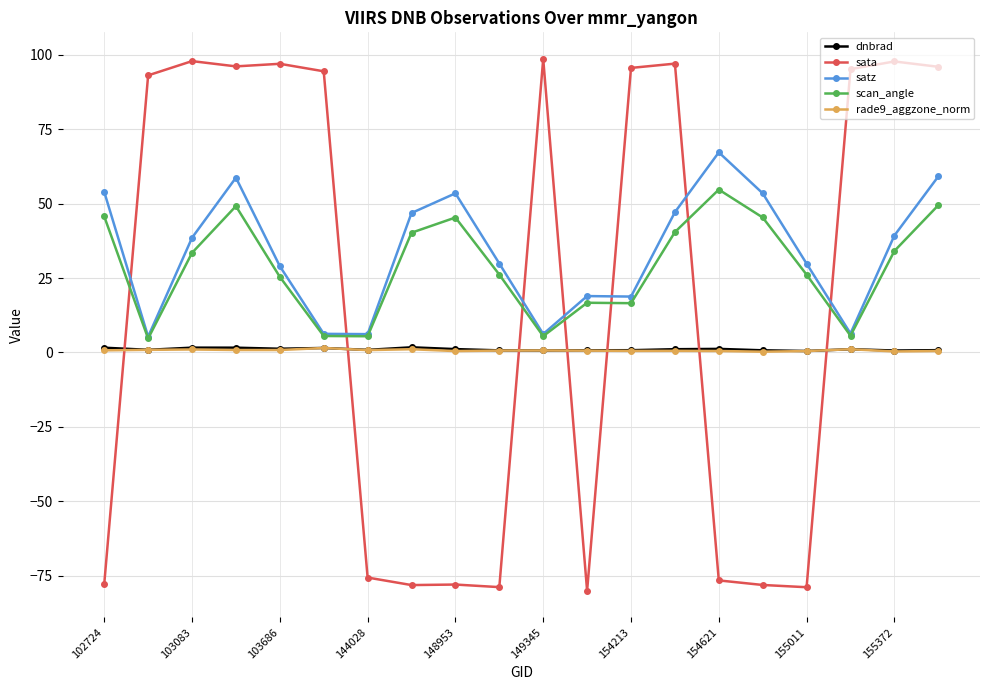

What is the difference between the maximum and minimum values in the satz series?

61.9